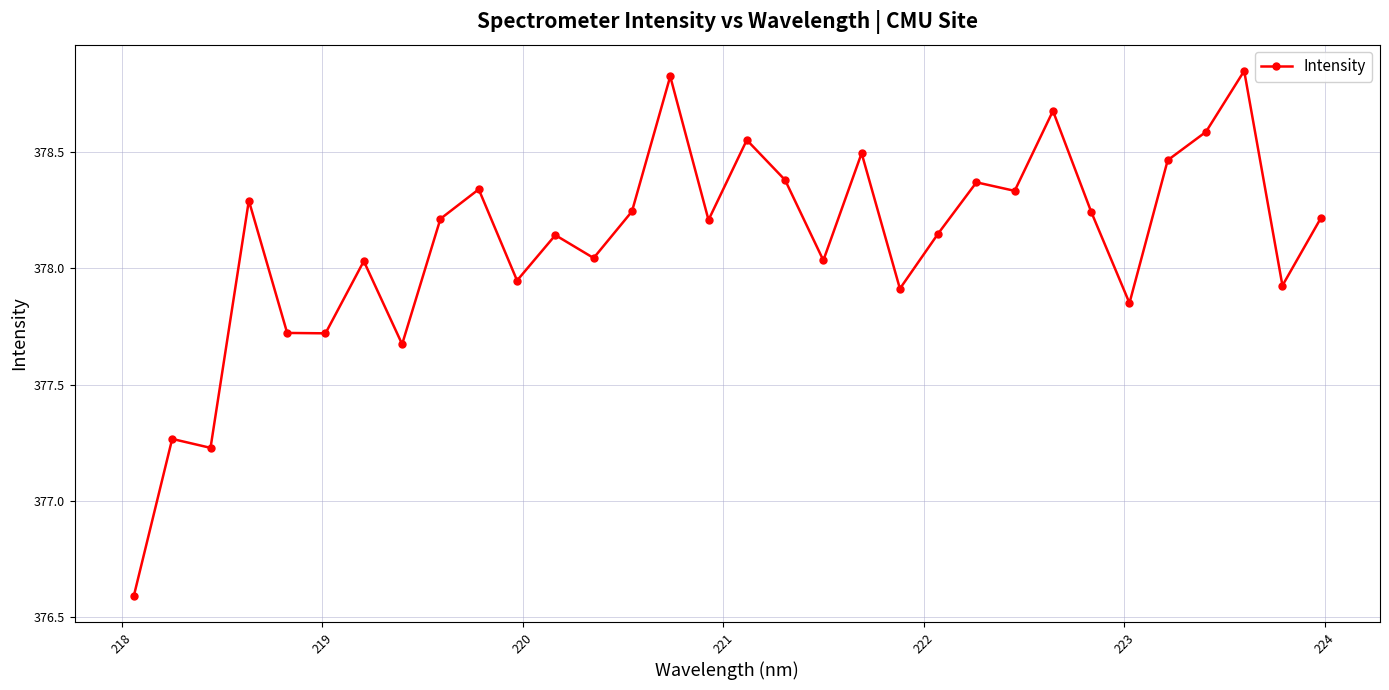

What is the minimum value shown in the chart?

376.6